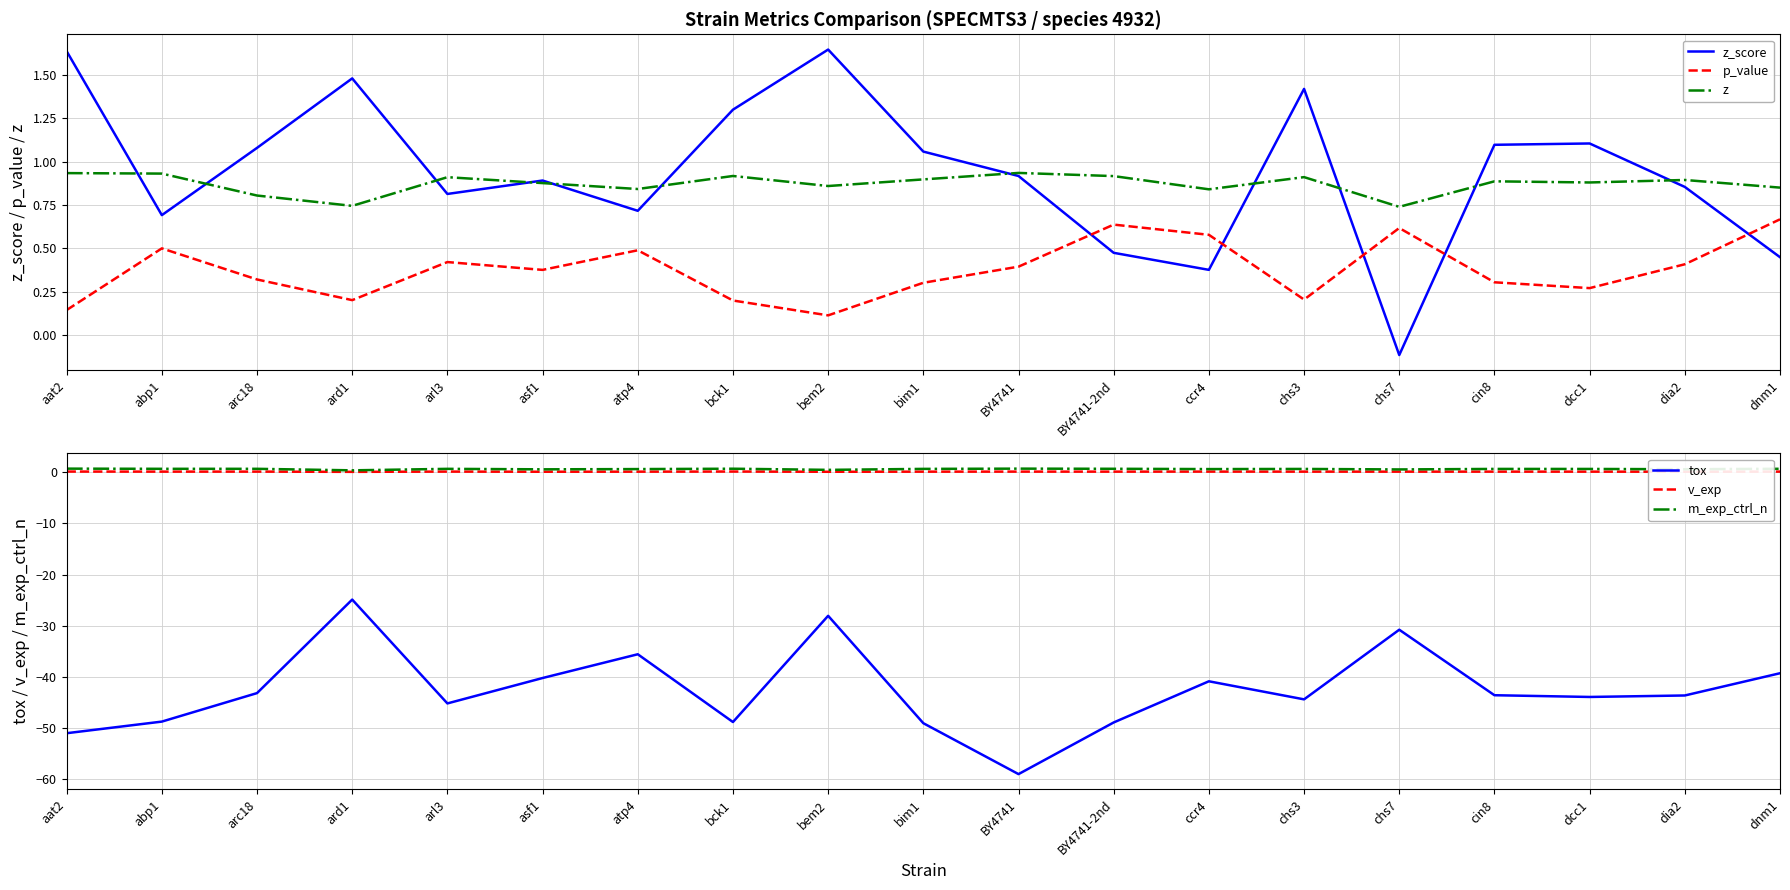

Between ard1 and dcc1, which series saw the biggest shift?

tox